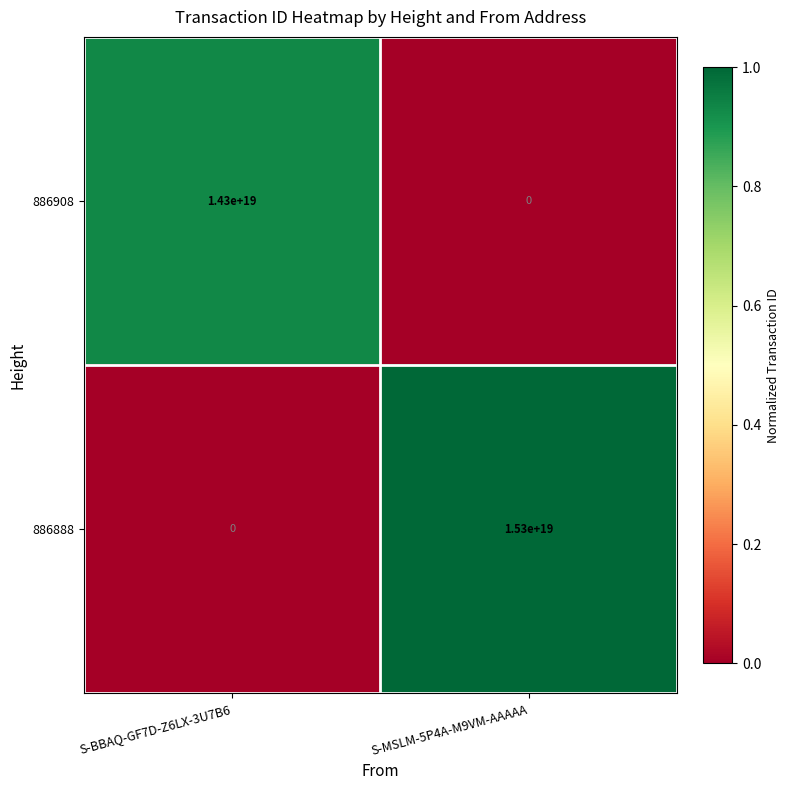

Which category has the highest value across all series?

S-MSLM-5P4A-M9VM-AAAAA